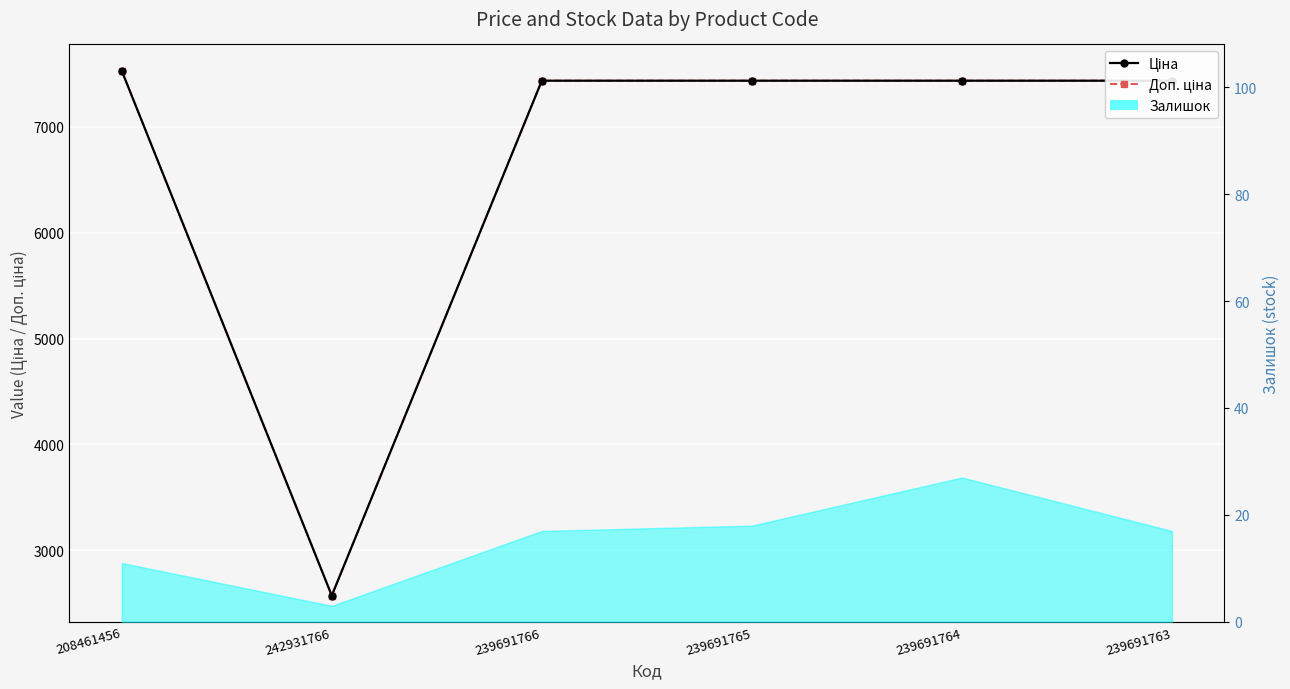

How many interior local valleys does the Доп. ціна series have?

1